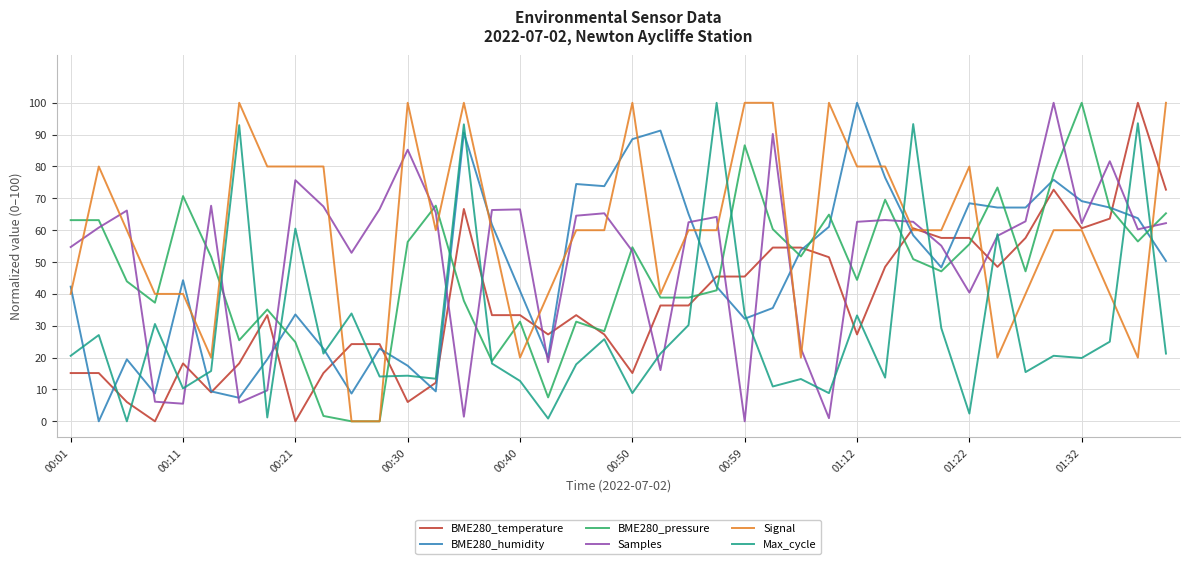

After their last crossing, which series has the higher values: Samples or BME280_humidity?

Samples